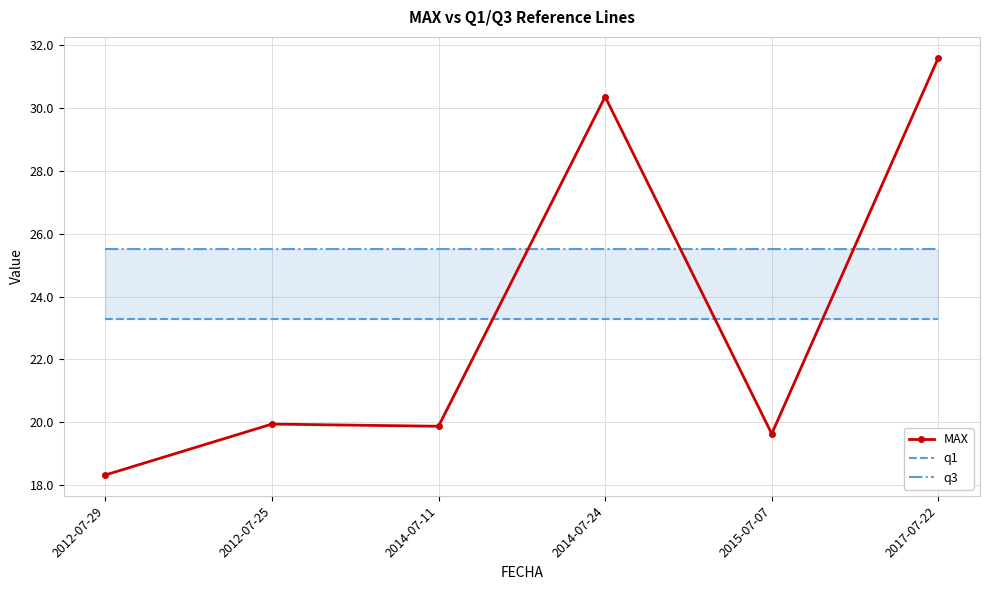

Reading left to right, transcribe all the data shown in this chart.

MAX: 18.3	19.9	19.9	30.4	19.6	31.6
q1: 23.3	23.3	23.3	23.3	23.3	23.3
q3: 25.5	25.5	25.5	25.5	25.5	25.5